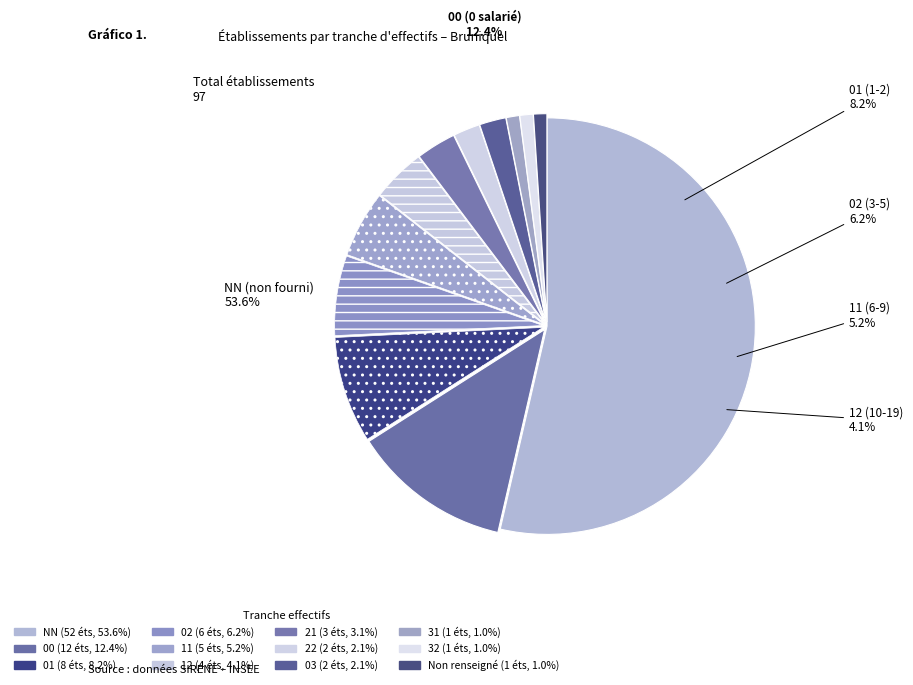

Combined, do  and 32 account for over 50%?

No